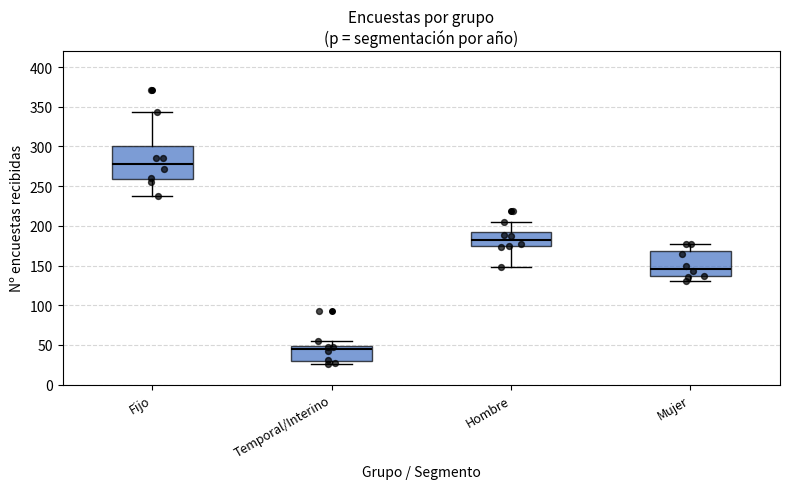

Reading left to right, read every box against the y-axis: the position of its median line, the range the box covers, and the ends of its whiskers. The values are not printed on the chart, so give them approximately, as read against the axis.

Fijo: median 280, box 260 to 300, whiskers 240 to 345
Temporal/Interino: median 45, box 30 to 50, whiskers 25 to 55
Hombre: median 180, box 175 to 190, whiskers 150 to 205
Mujer: median 145, box 135 to 170, whiskers 130 to 175